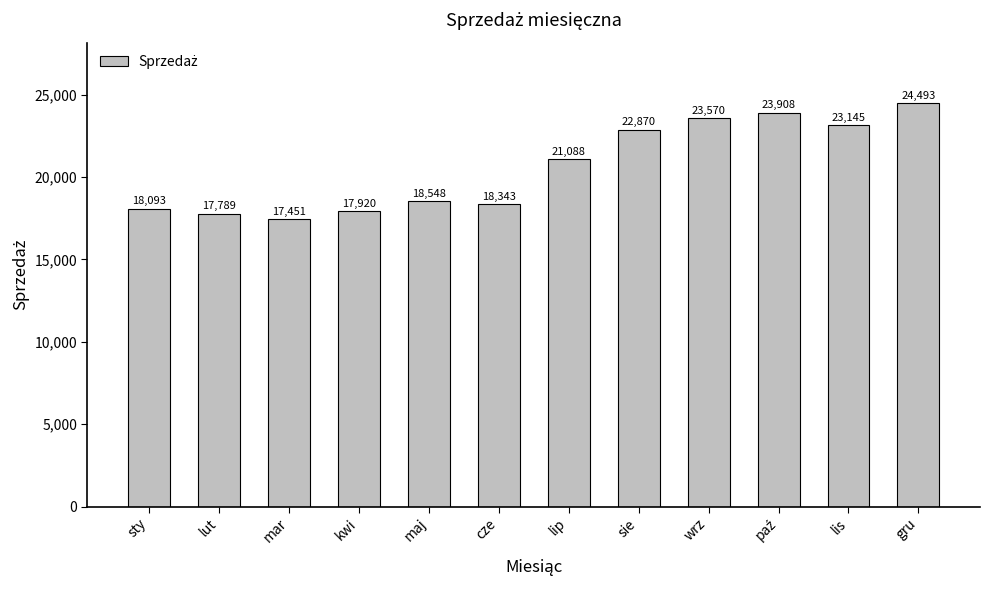

What is the label of the 1st bar from the right?

gru